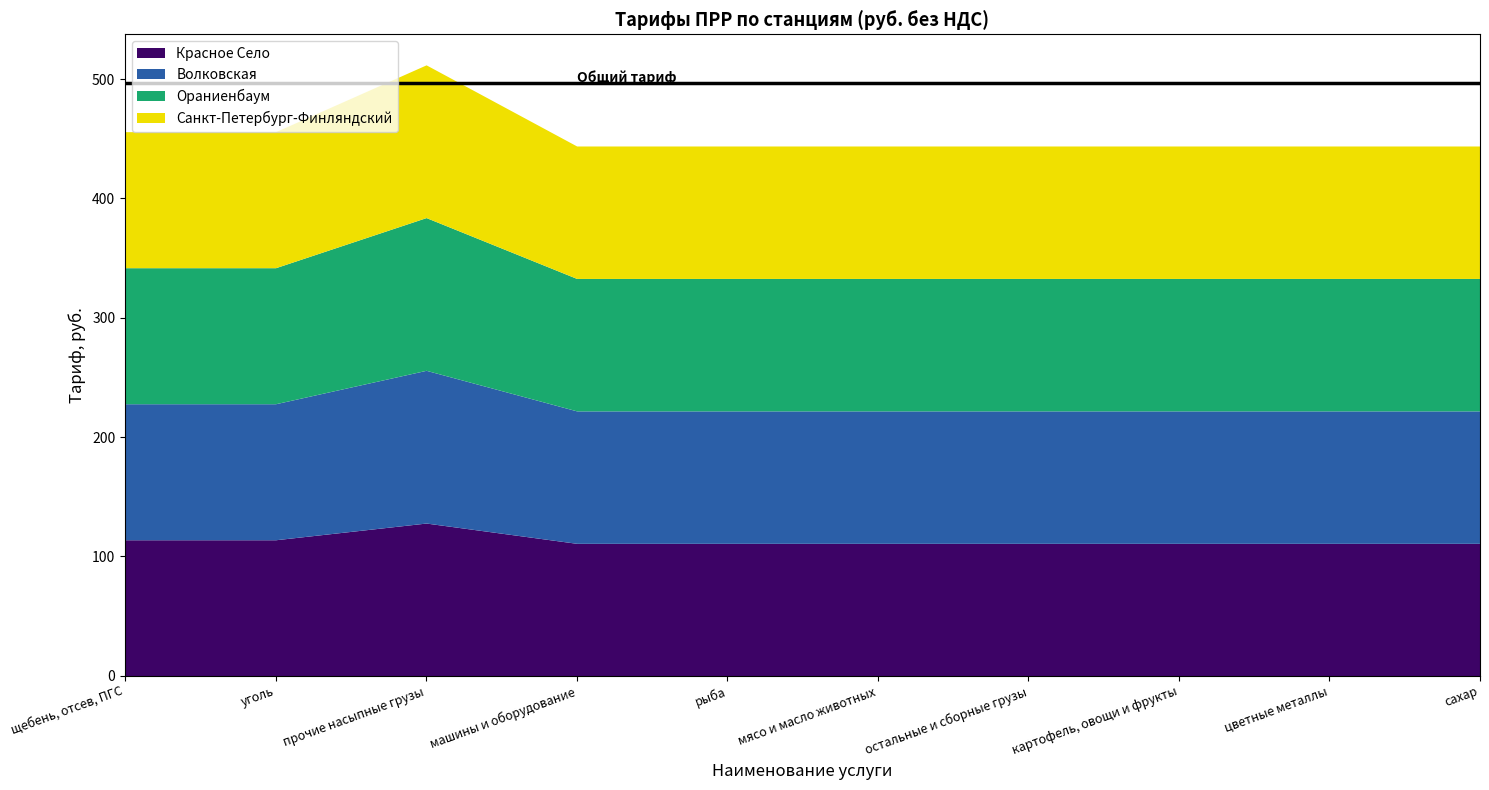

Reading left to right, what are all the values shown in this chart?

Красное Село: щебень, отсев, ПГС=114	уголь=114	прочие насыпные грузы=128	машины и оборудование=111	рыба=111	мясо и масло животных=111	остальные и сборные грузы=111	картофель, овощи и фрукты=111	цветные металлы=111	сахар=111
Волковская: щебень, отсев, ПГС=114	уголь=114	прочие насыпные грузы=128	машины и оборудование=111	рыба=111	мясо и масло животных=111	остальные и сборные грузы=111	картофель, овощи и фрукты=111	цветные металлы=111	сахар=111
Ораниенбаум: щебень, отсев, ПГС=114	уголь=114	прочие насыпные грузы=128	машины и оборудование=111	рыба=111	мясо и масло животных=111	остальные и сборные грузы=111	картофель, овощи и фрукты=111	цветные металлы=111	сахар=111
Санкт-Петербург-Финляндский: щебень, отсев, ПГС=114	уголь=114	прочие насыпные грузы=128	машины и оборудование=111	рыба=111	мясо и масло животных=111	остальные и сборные грузы=111	картофель, овощи и фрукты=111	цветные металлы=111	сахар=111